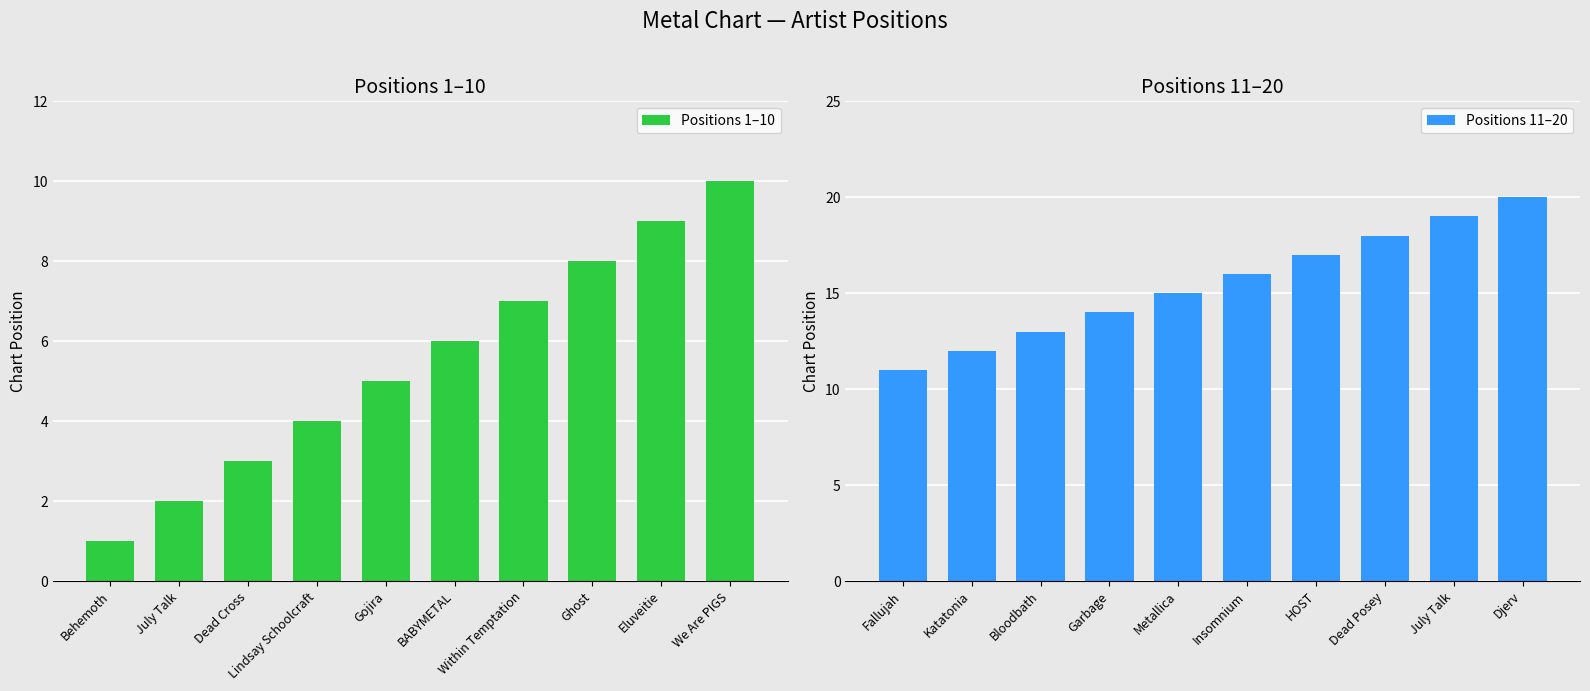

What are all the series names shown in the legend?

Positions 1–10, Positions 11–20